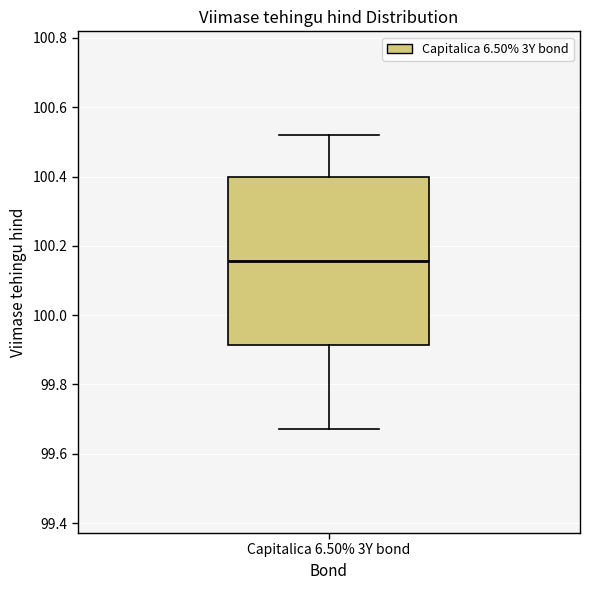

Read this box plot against the y-axis: the position of the median line, the range covered by the box, and the ends of both whiskers. The values are not printed on the chart, so give them approximately, as read against the axis.

median 100.16, box 99.92 to 100.40, whiskers 99.68 to 100.52